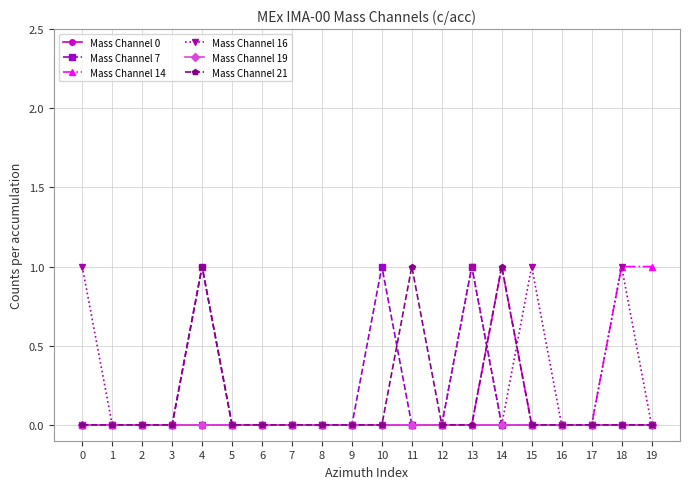

At how many categories does at least one series exceed 0?

9